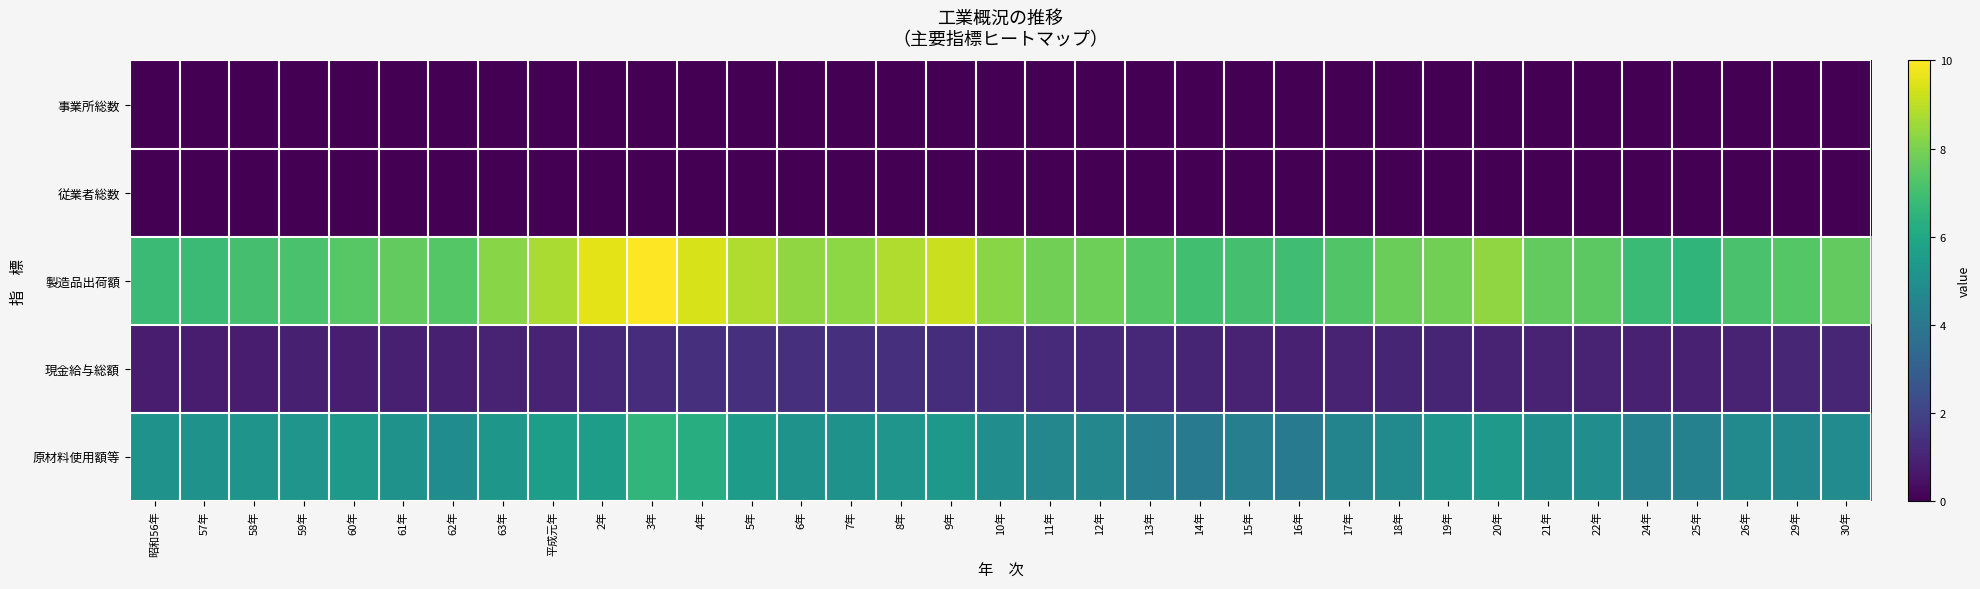

Count the number of categories in the chart.

35